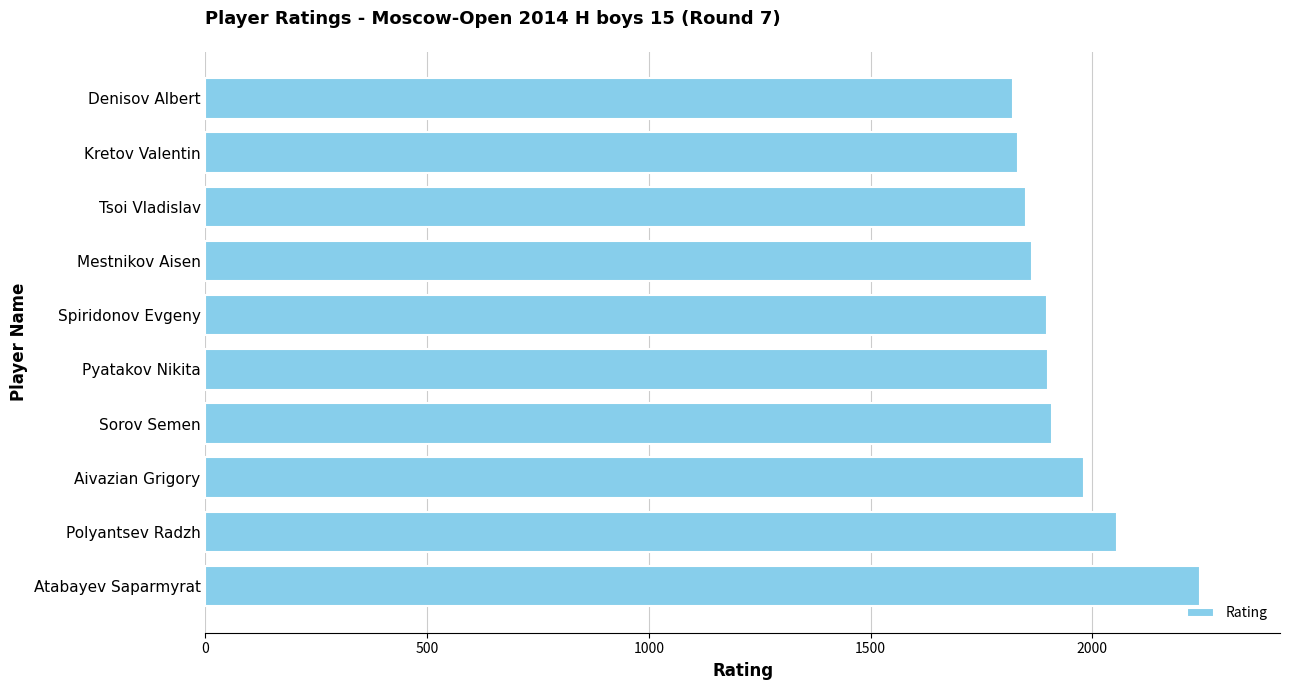

Is it true that the value at Tsoi Vladislav is 1851?

True